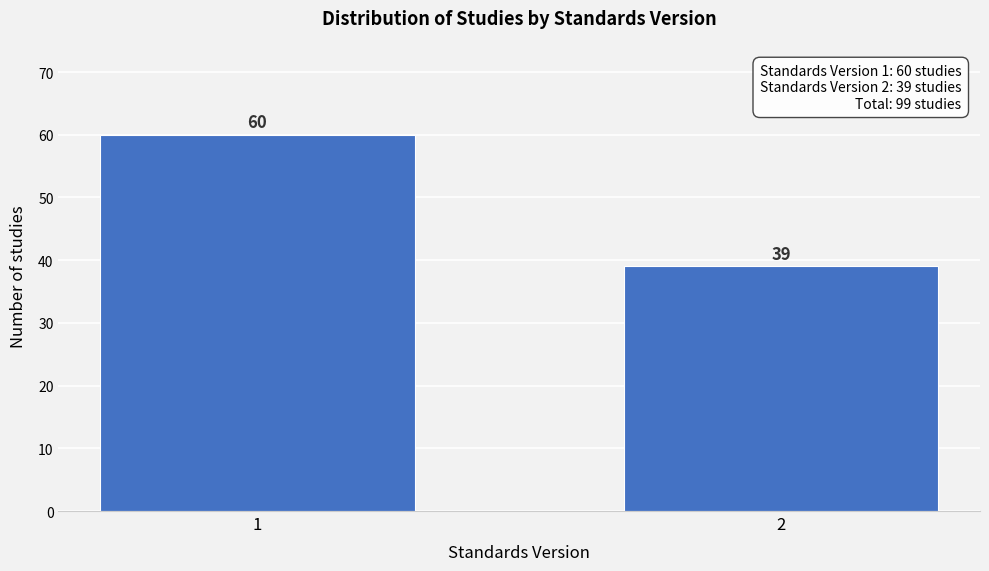

Reading left to right, what are all the values shown in this chart?

1=60	2=39